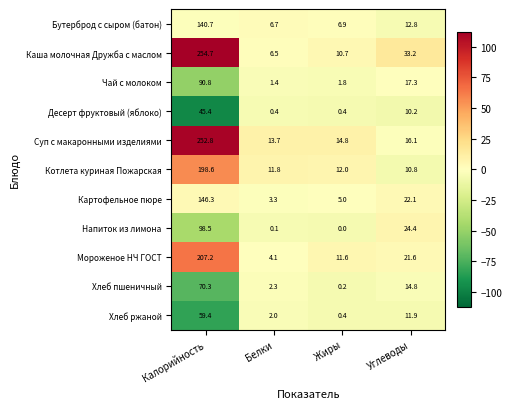

What is the difference between the highest and lowest values at Калорийность?

209.3